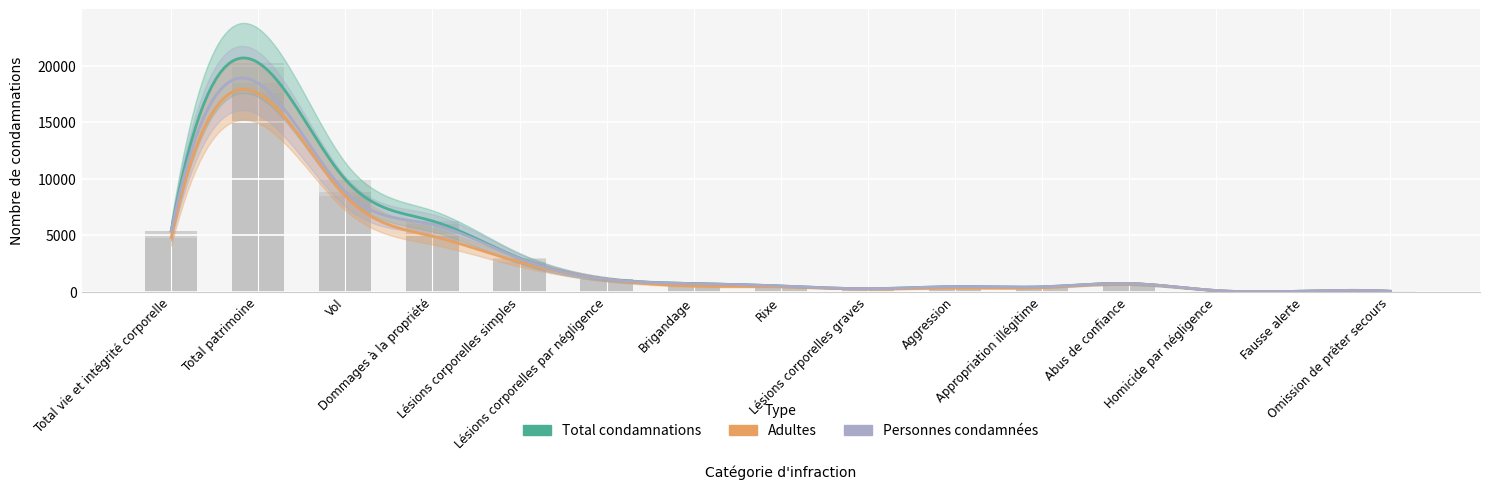

Between Lésions corporelles par négligence and Abus de confiance, which series saw the biggest shift?

Personnes condamnées